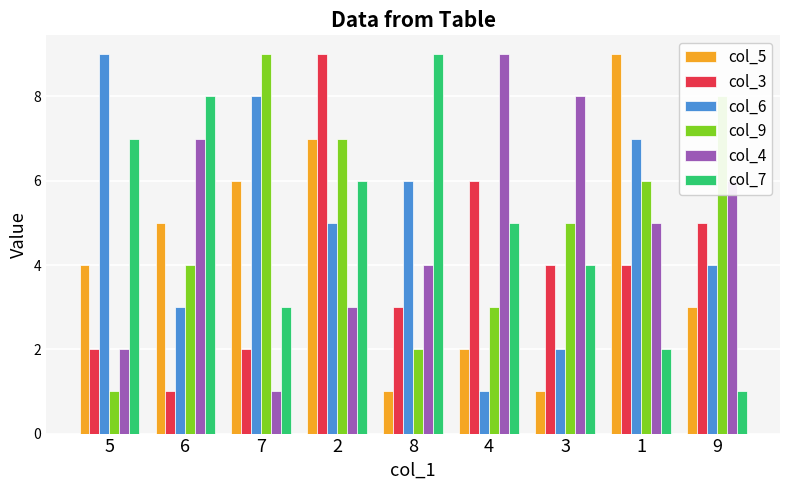

Reading left to right, transcribe all the data shown in this chart.

col_5: 4	5	6	7	1	2	1	9	3
col_3: 2	1	2	9	3	6	4	4	5
col_6: 9	3	8	5	6	1	2	7	4
col_9: 1	4	9	7	2	3	5	6	8
col_4: 2	7	1	3	4	9	8	5	6
col_7: 7	8	3	6	9	5	4	2	1